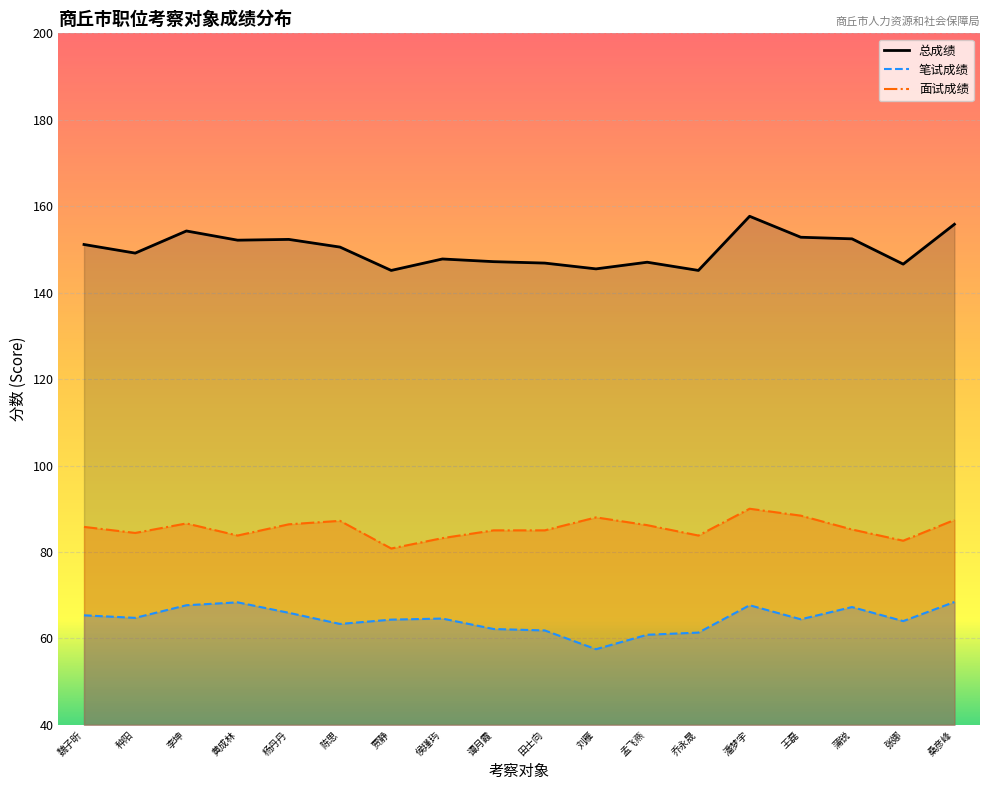

What are all the series names shown in the legend?

总成绩, 笔试成绩, 面试成绩